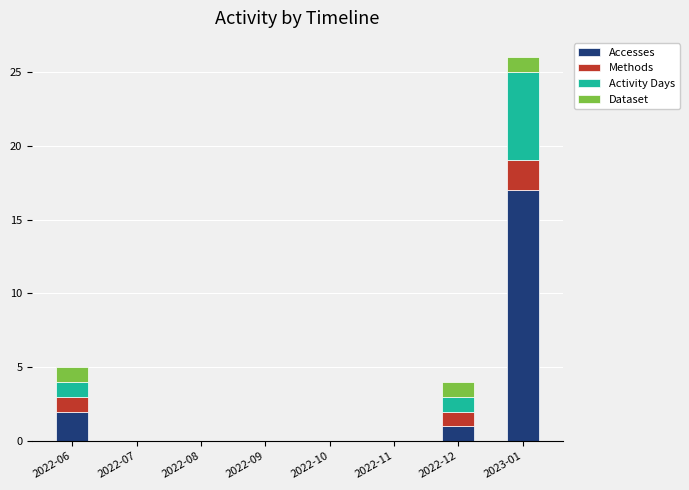

Count the number of data series in this chart.

4